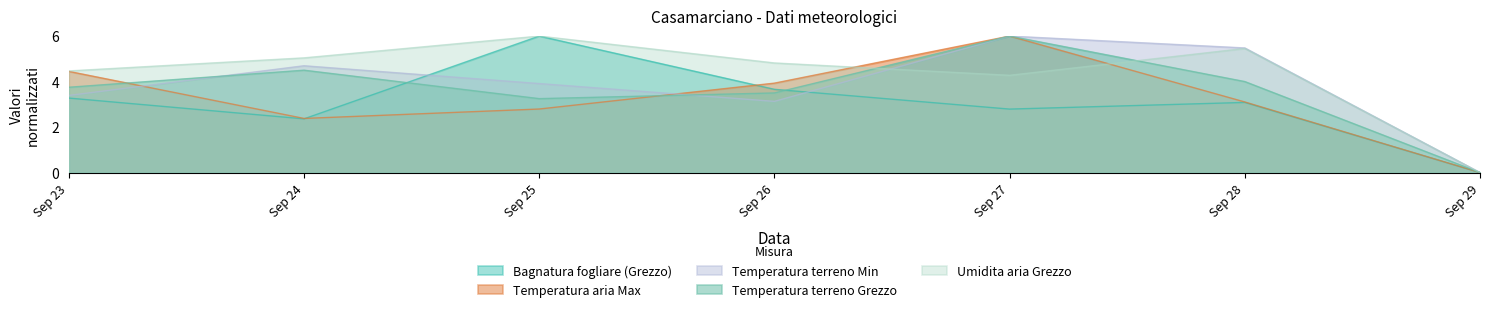

What is the difference between the highest and lowest values at Sep 28?

2.4